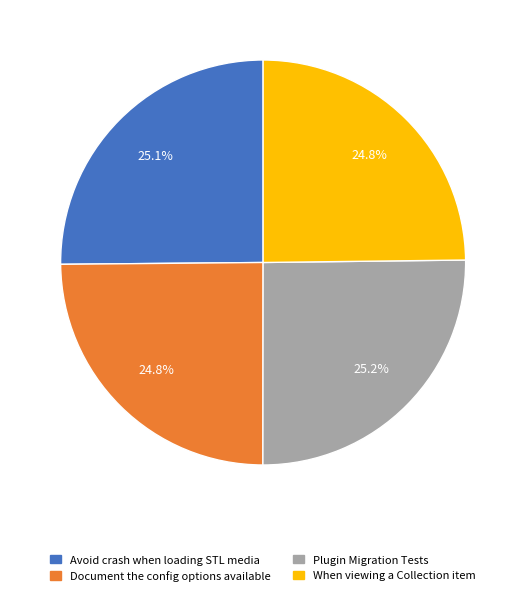

The Plugin Migration Tests slice represents 16% of the pie. True or false?

False